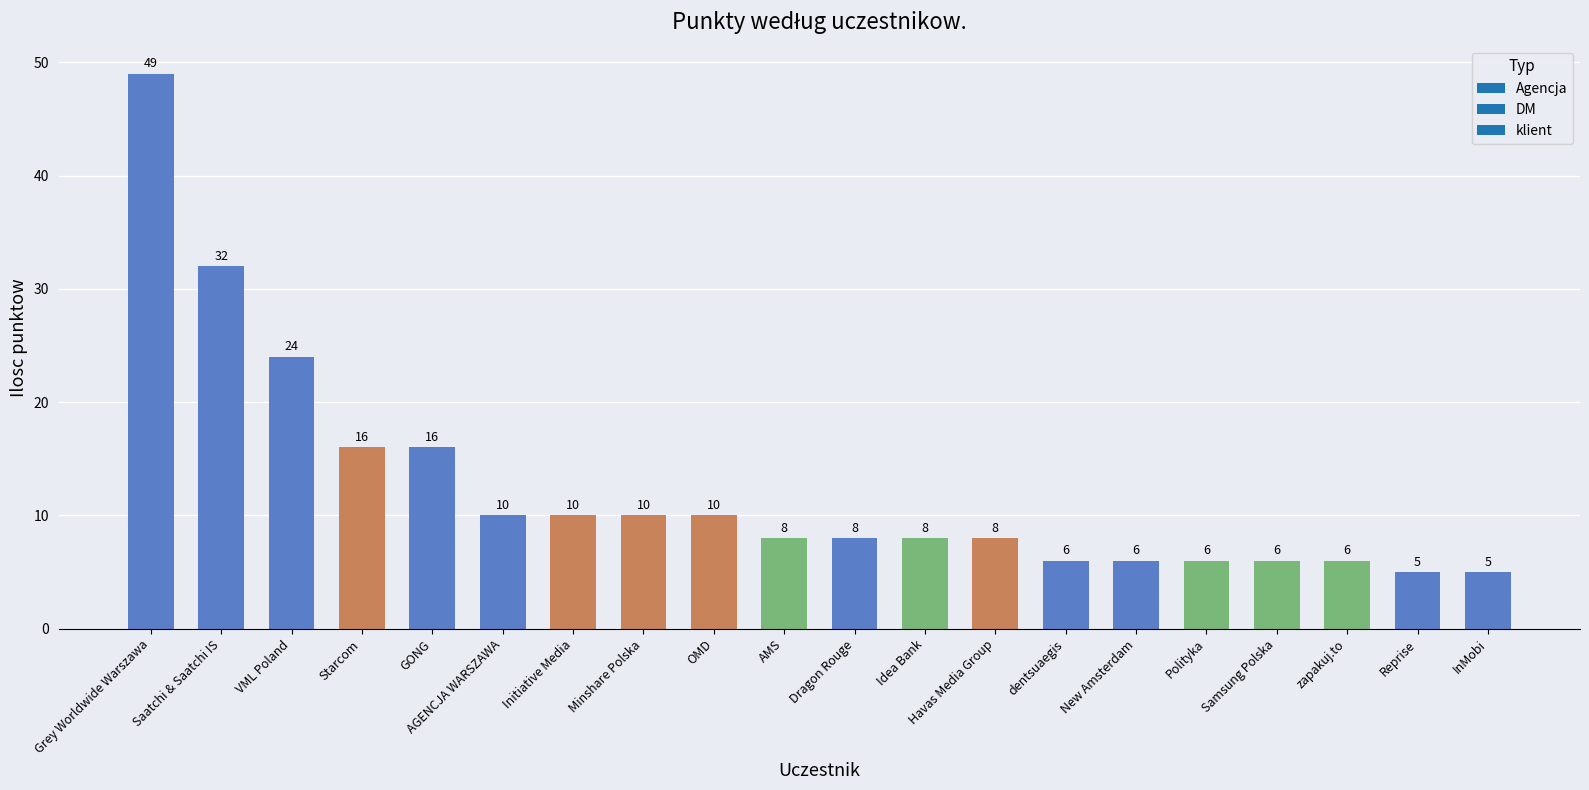

Which category has the highest value across all series?

Grey Worldwide Warszawa